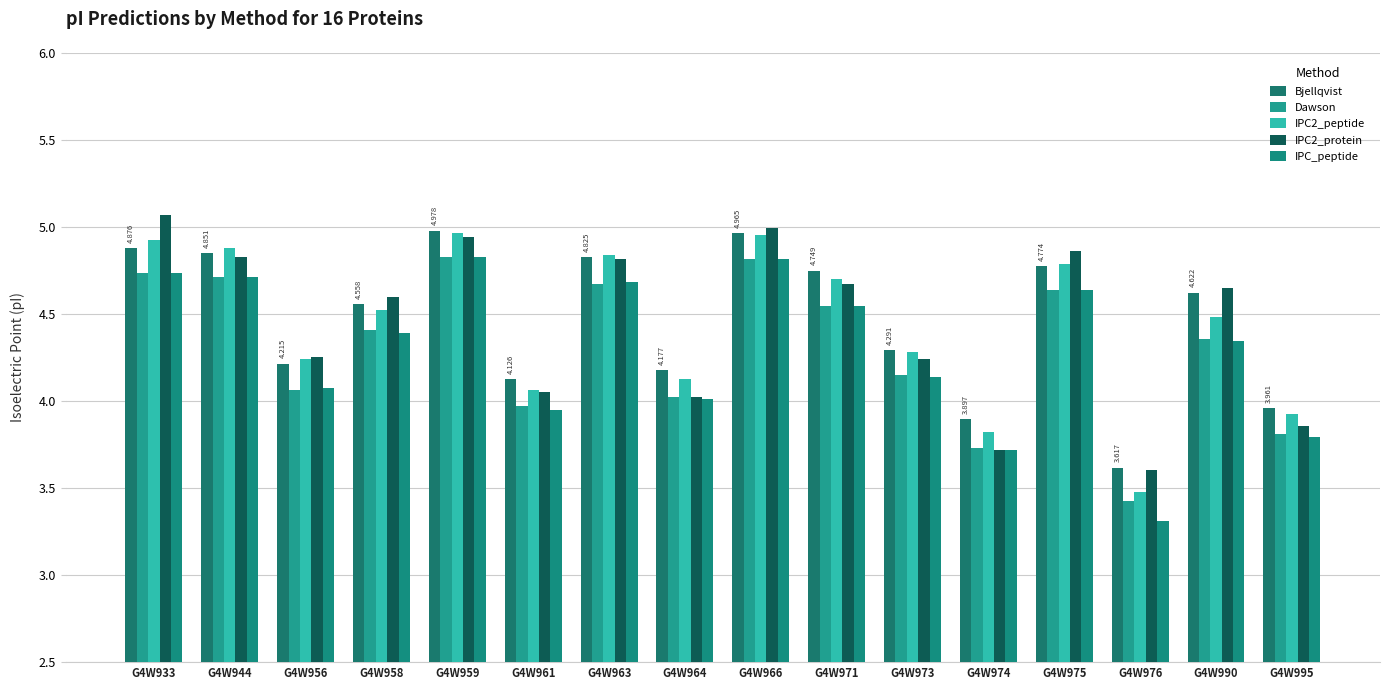

True or false: IPC2_peptide has a value of 5.8 at G4W961.

False